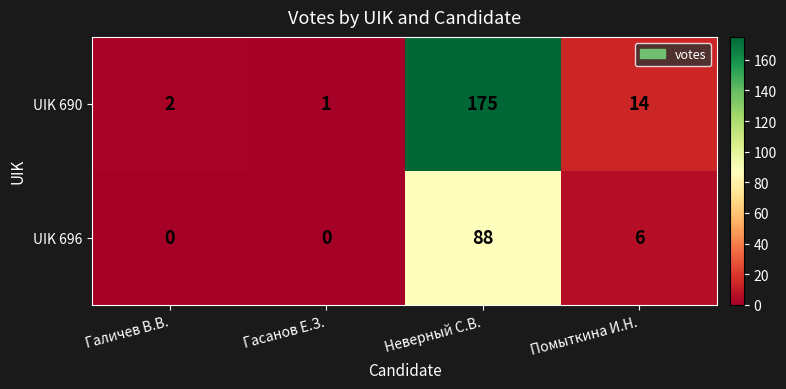

True or false: UIK 690 has a value of 3 at Помыткина И.Н..

False